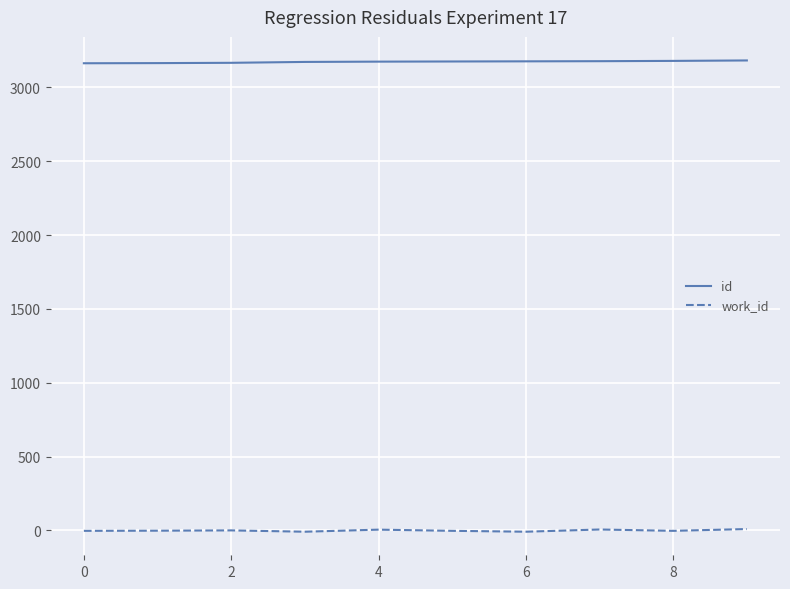

What is the maximum value shown in the chart?

3182